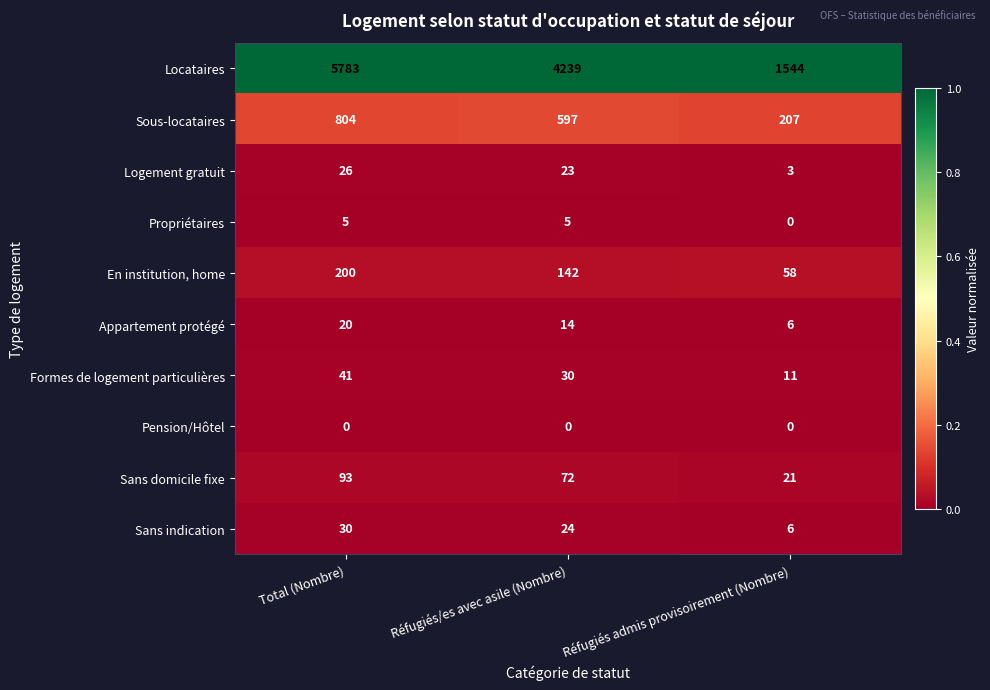

What is the spread (max minus min) of values at Total (Nombre)?

5783